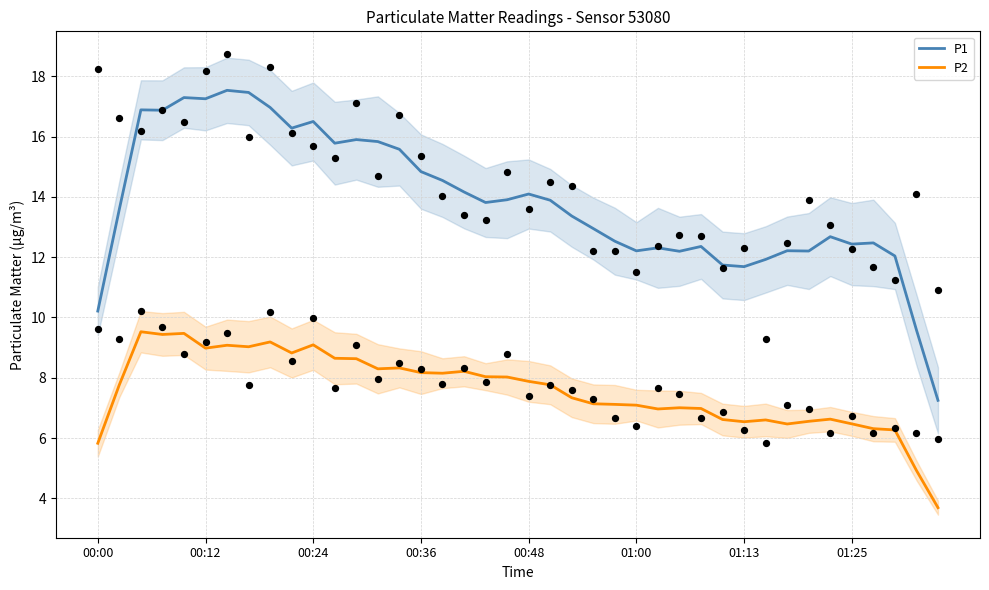

Which series reaches the maximum Y coordinate?

P1